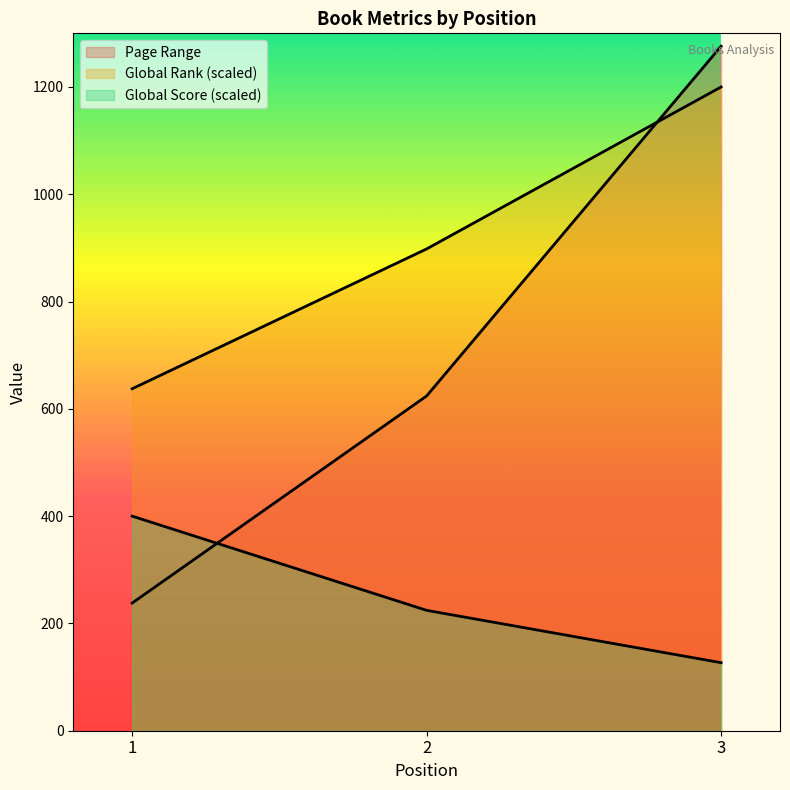

List the labels in order of Page Range value, smallest first.

1, 2, 3